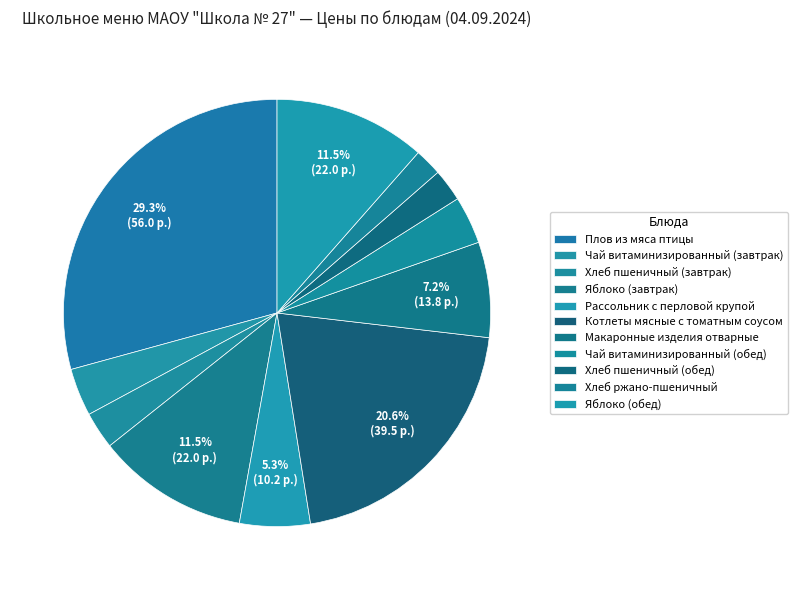

Count the number of slices in the pie.

11